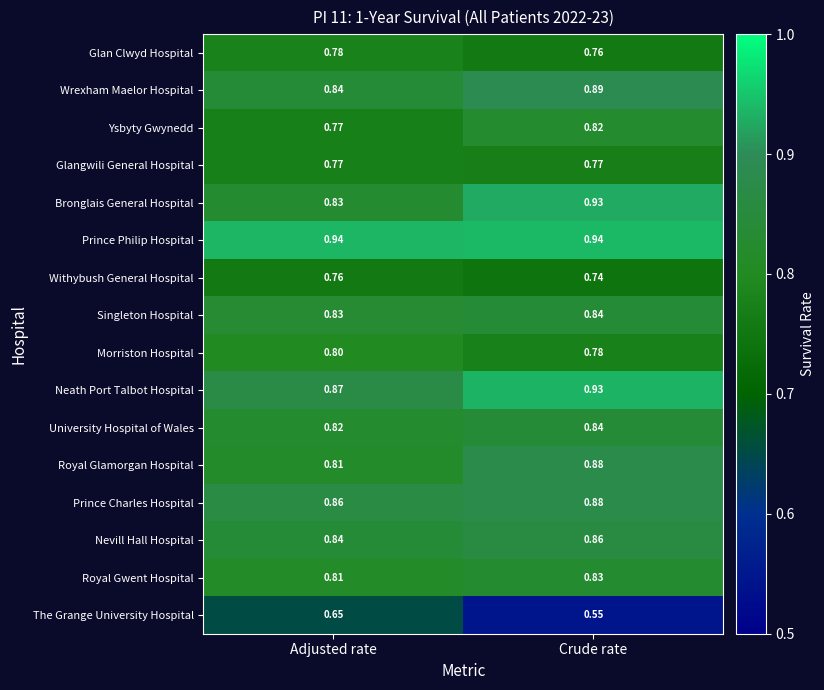

At which category is the sum across all series the highest?

Crude rate